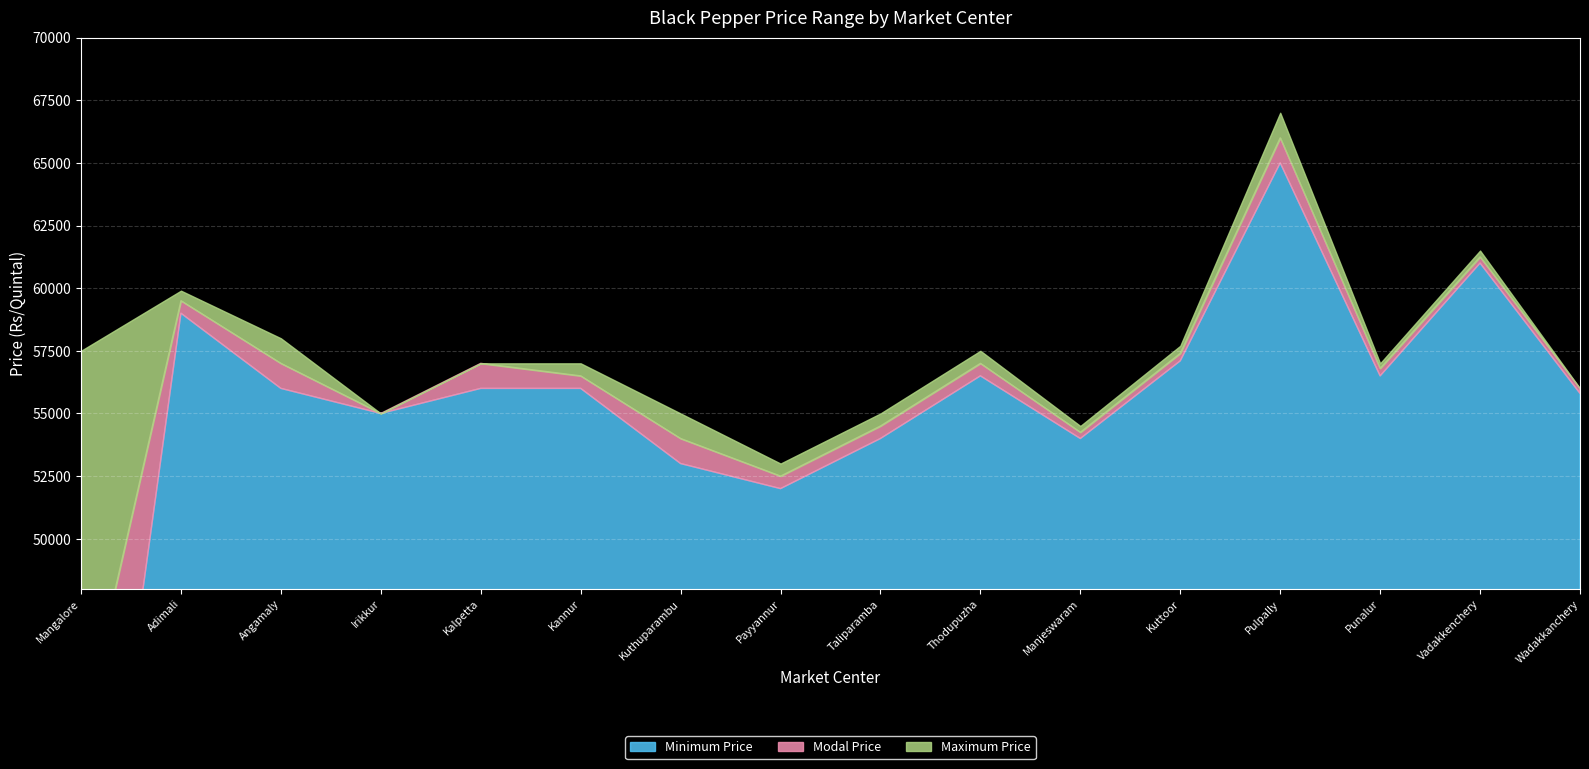

Rank the series at Irikkur from highest to lowest value.

Minimum Price, Modal Price, Maximum Price